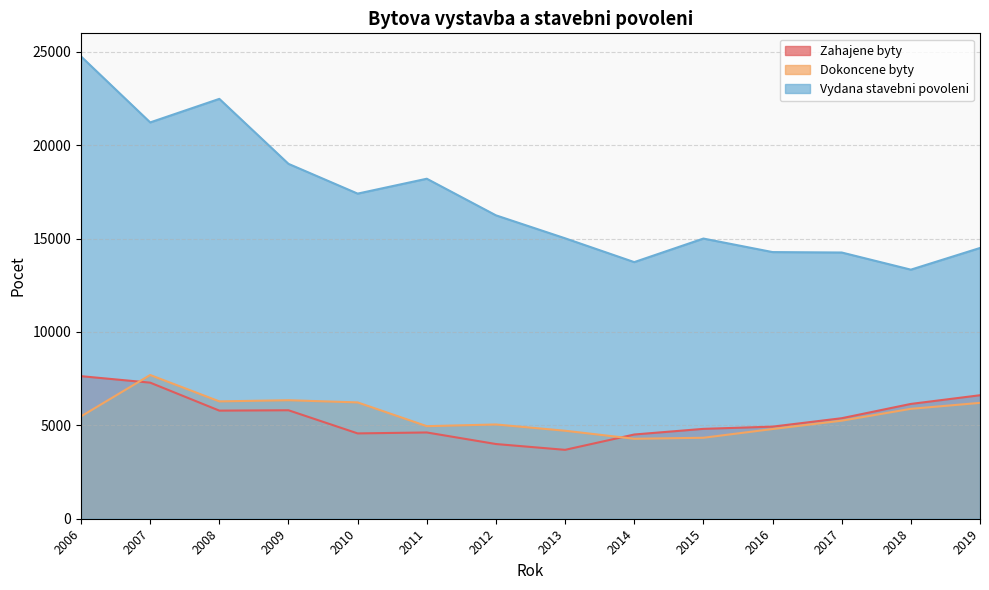

Is it true that Dokoncene byty equals 3164 at 2008?

False